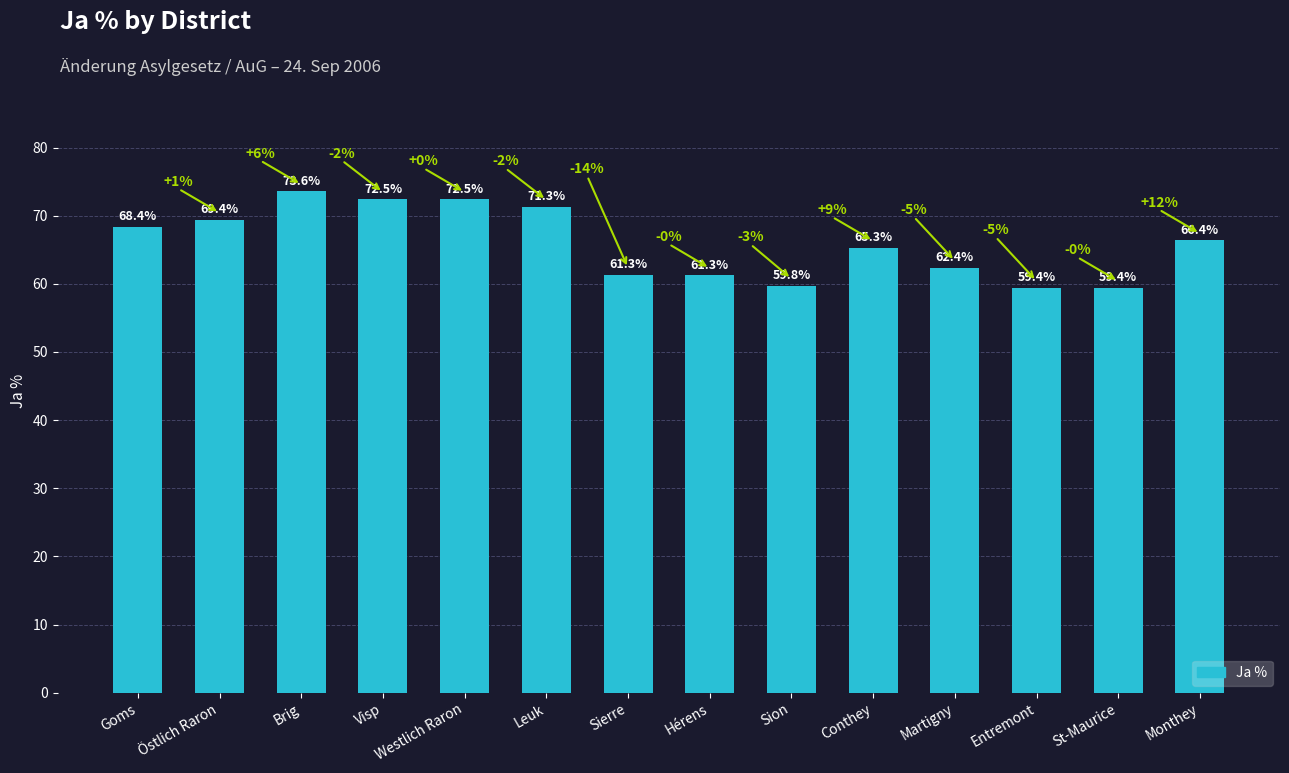

How many values exceed 66?

7